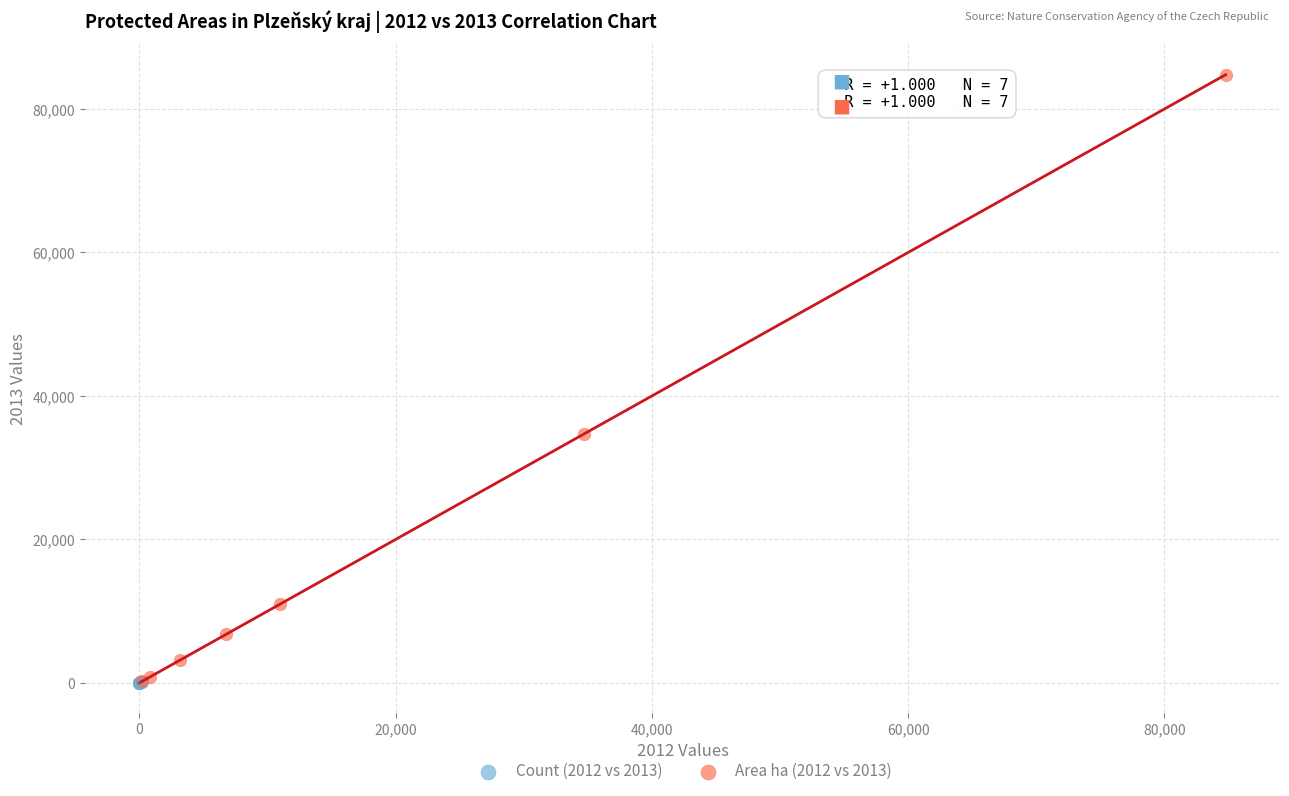

Which series contains the highest Y value?

Area ha (2012 vs 2013)